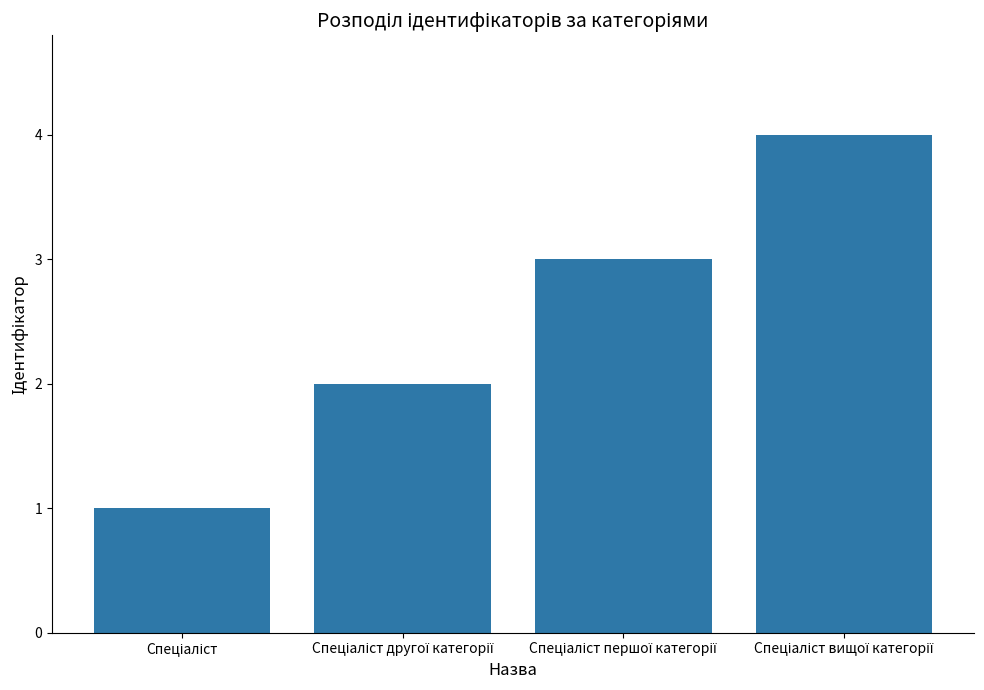

What is the maximum value shown in the chart?

4